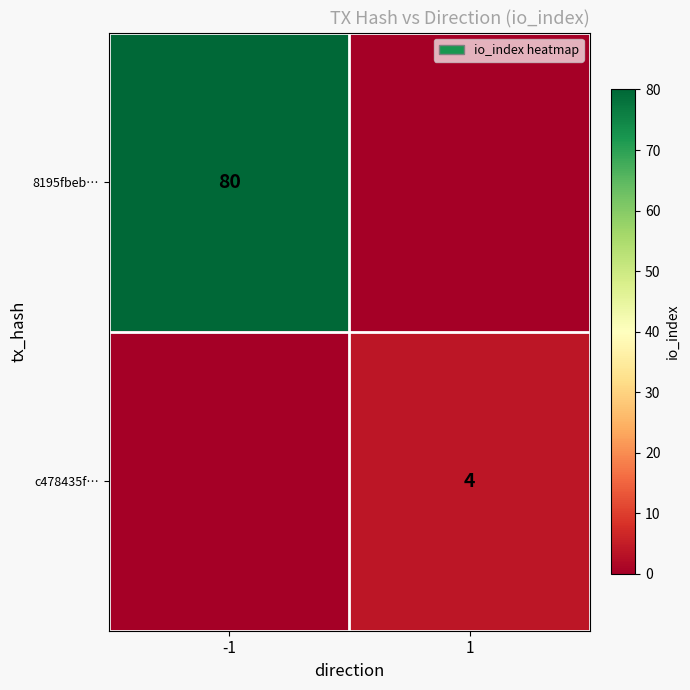

The 8195fbeb… series shows 17 at -1. True or false?

False